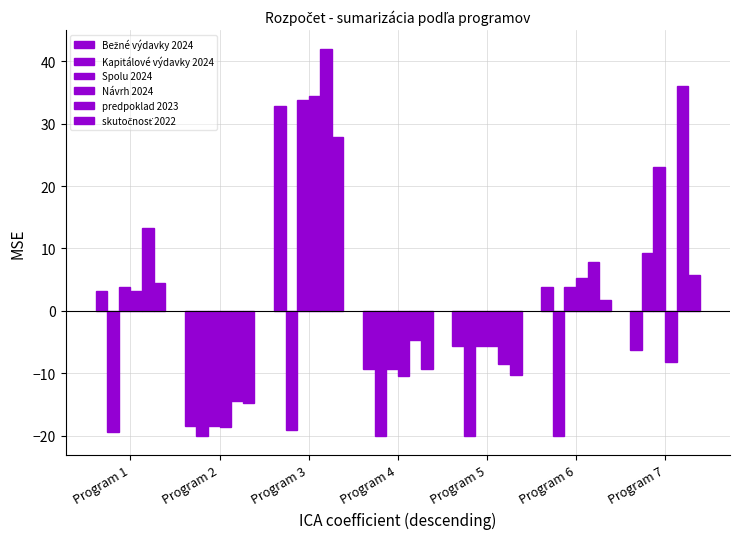

How many series are shown in this chart?

6